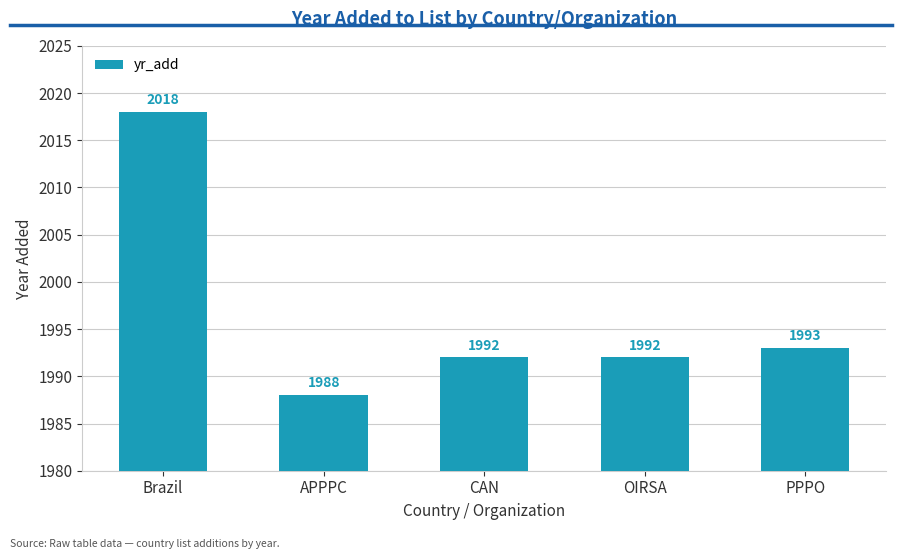

What is the greatest value displayed?

2018